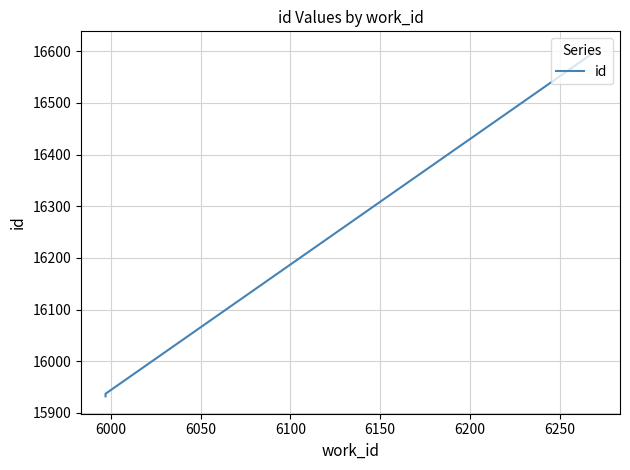

Which has a higher value, 5950 or 6100?

6100